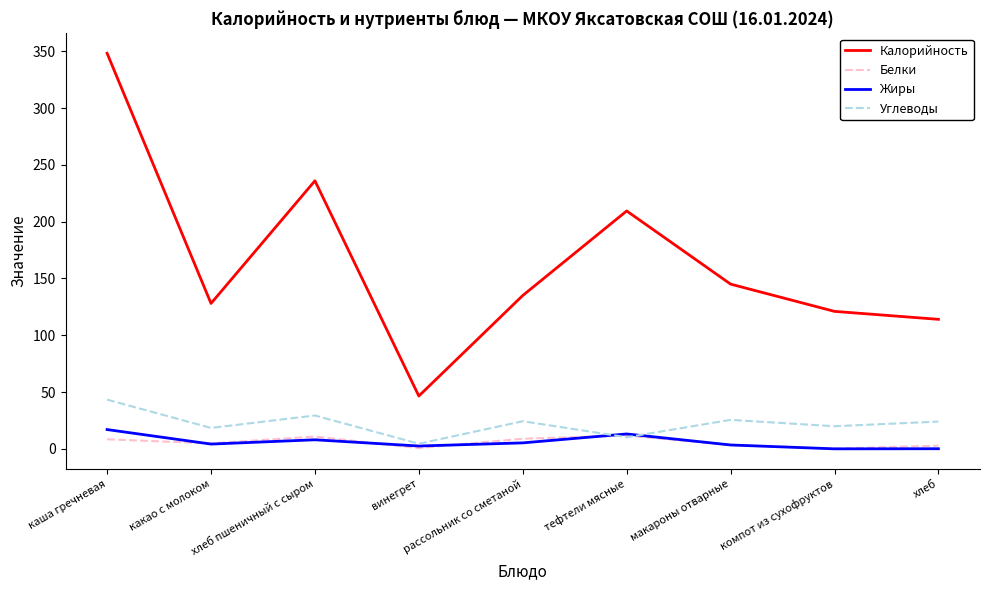

Which label corresponds to the largest value in the chart?

каша гречневая